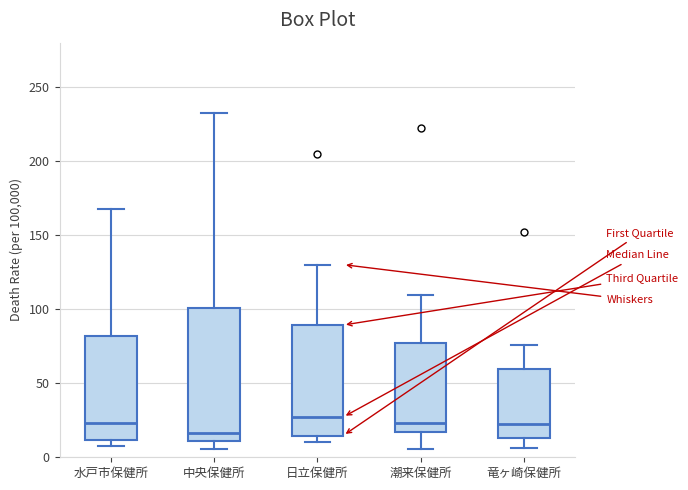

Reading left to right, transcribe this box plot: for each box, give where its median line is, the range the box spans, and where its two whiskers end, as read against the y-axis. The values are not printed on the chart, so give them approximately, as read against the axis.

水戸市保健所: median 25, box 10 to 80, whiskers 10 (just below the box's lower edge) to 170
中央保健所: median 15, box 10 to 100, whiskers 5 to 230
日立保健所: median 25, box 15 to 90, whiskers 10 to 130
潮来保健所: median 25, box 15 to 80, whiskers 5 to 110
竜ヶ崎保健所: median 20, box 15 to 60, whiskers 5 to 75